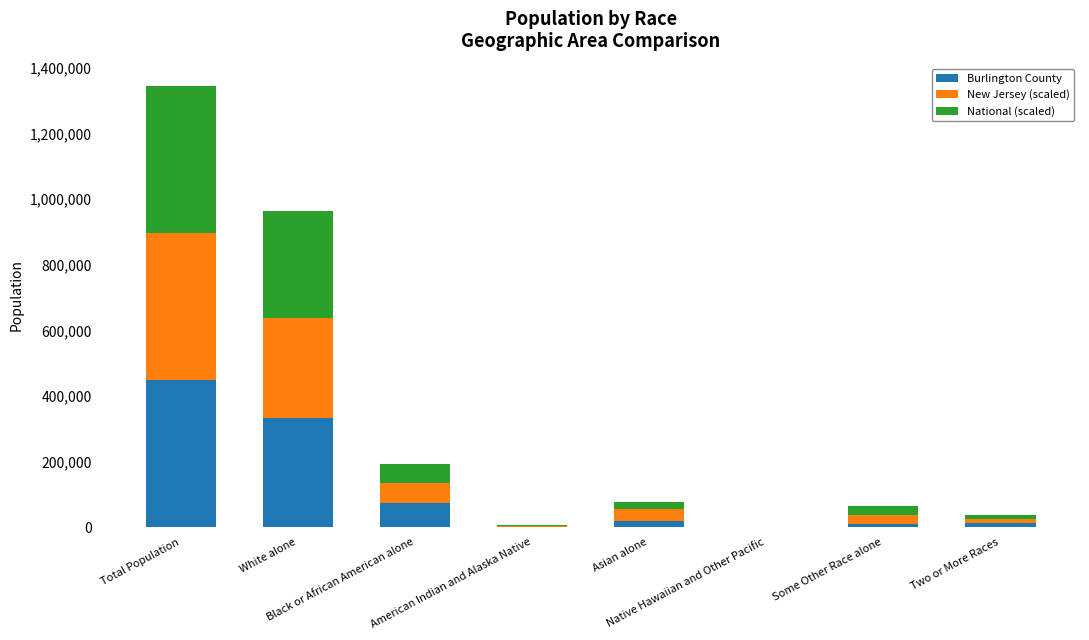

What are all the series names shown in the legend?

Burlington County, New Jersey (scaled), National (scaled)